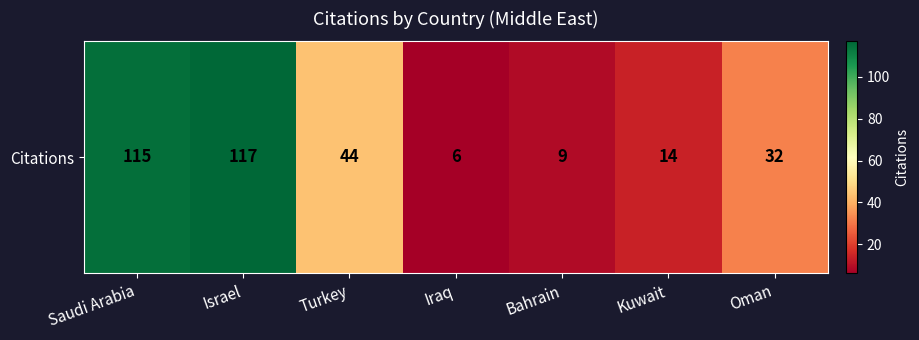

What is the change in value from Turkey to Oman?

-12